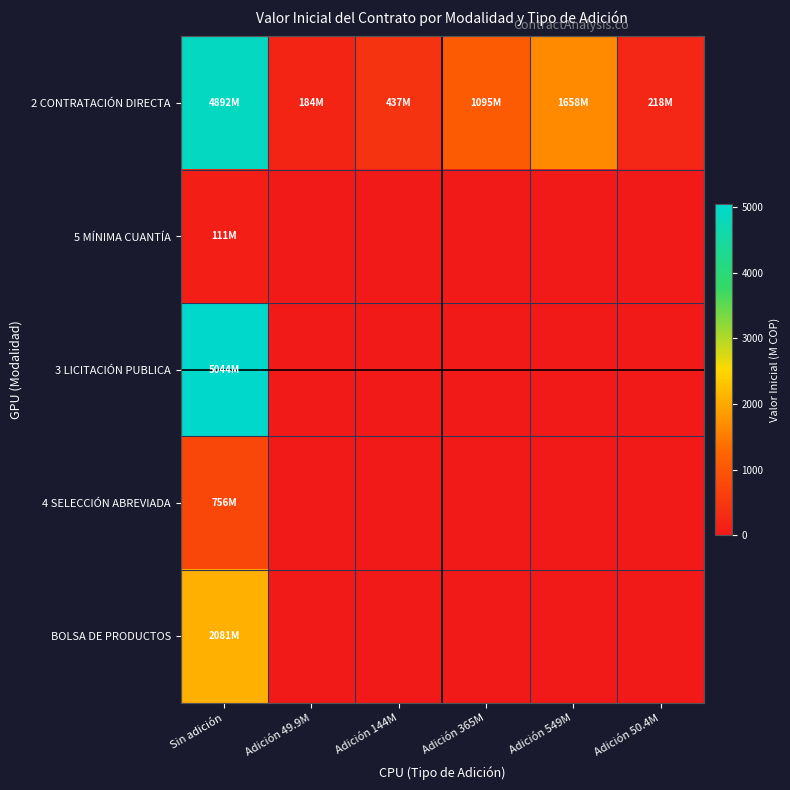

List the series in order of their overall mean, highest first.

2 CONTRATACIÓN DIRECTA, 5 MÍNIMA CUANTÍA, 3 LICITACIÓN PUBLICA, 4 SELECCIÓN ABREVIADA, BOLSA DE PRODUCTOS